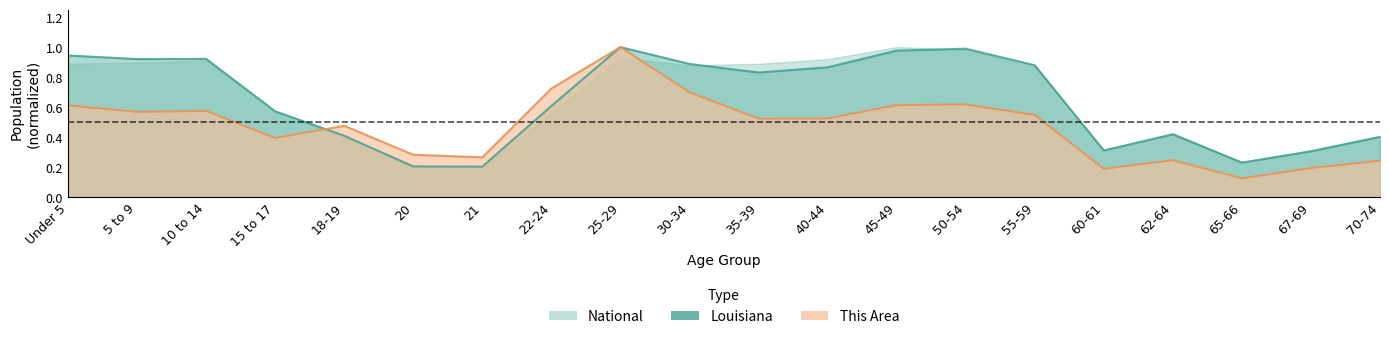

What is the lowest value of the National series?

0.2